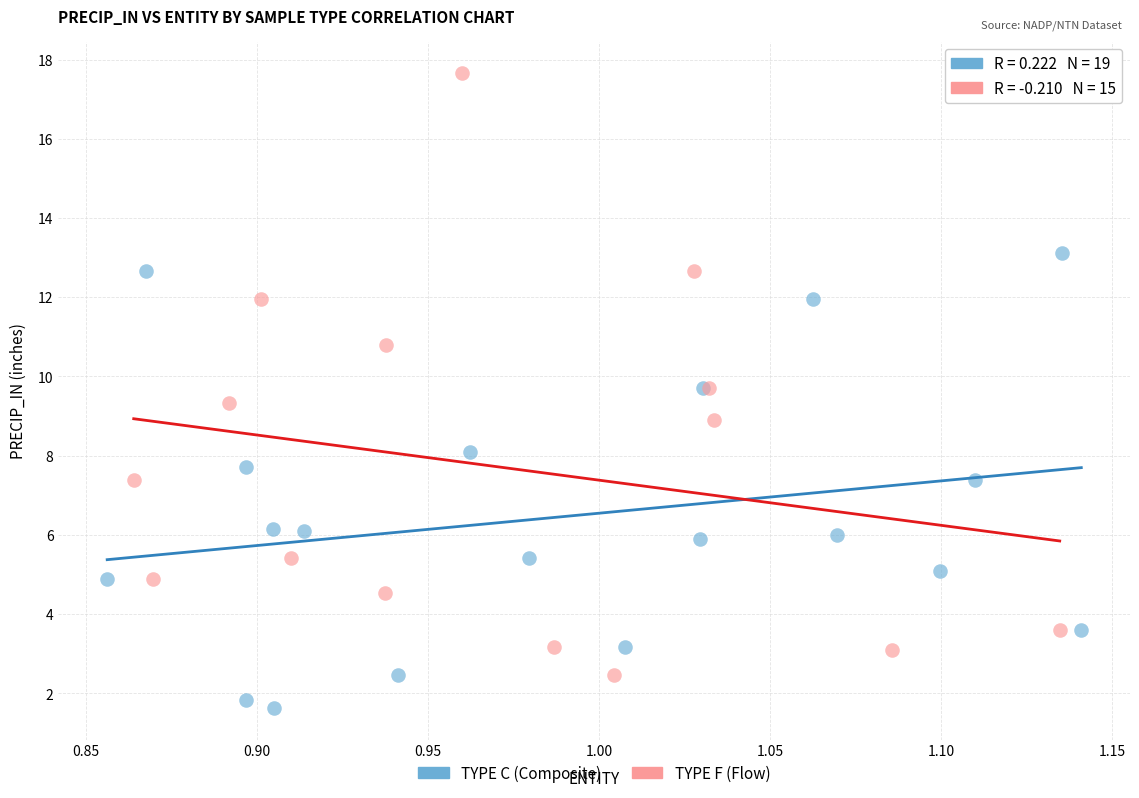

Which series reaches the minimum Y coordinate?

TYPE C (Composite)